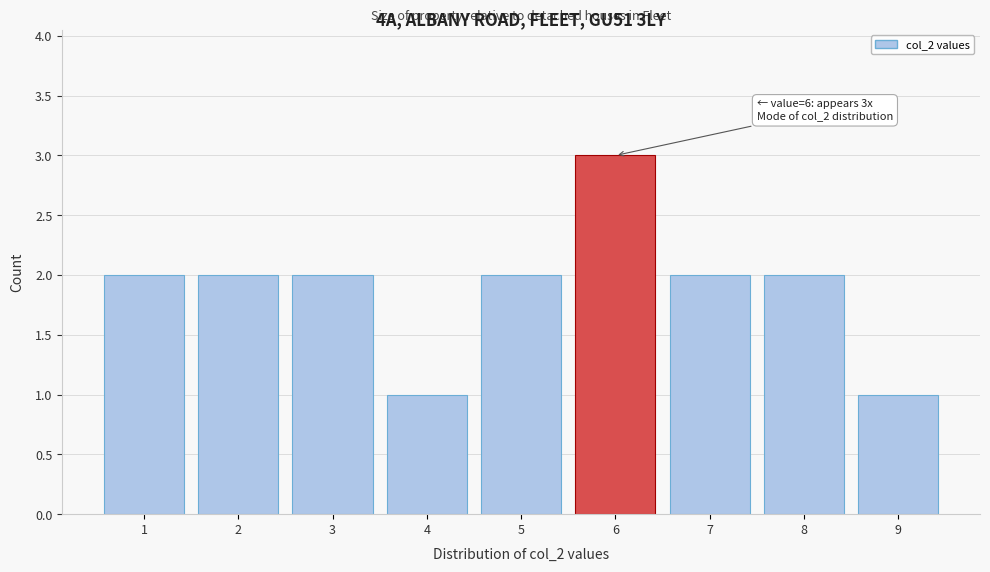

Over which range of the x-axis is the bar tallest?

5.5 to 6.5